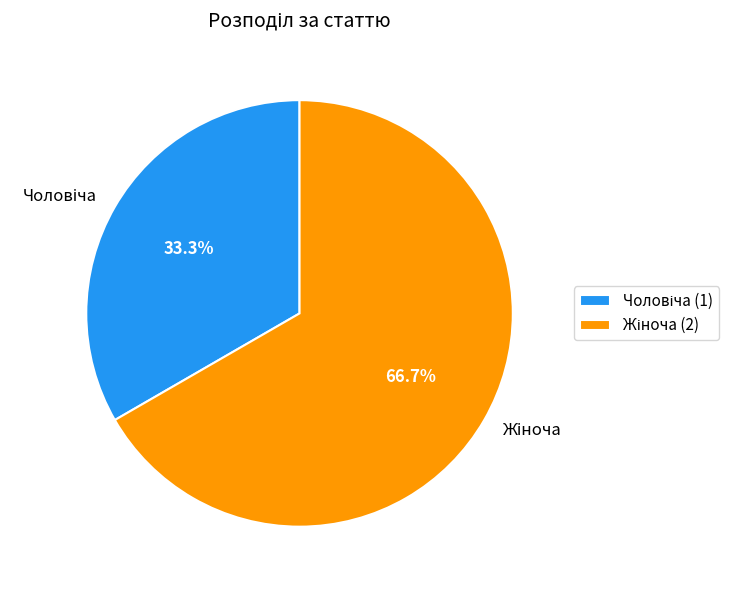

Is there any slice that represents more than half of the pie?

Yes